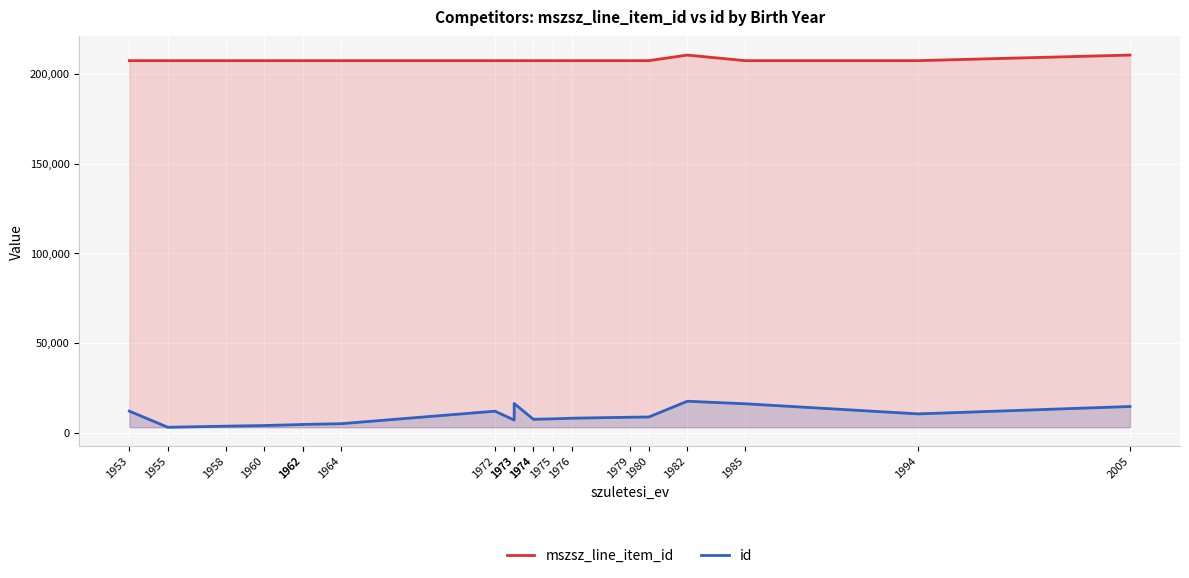

How many interior local peaks does the id series have?

3